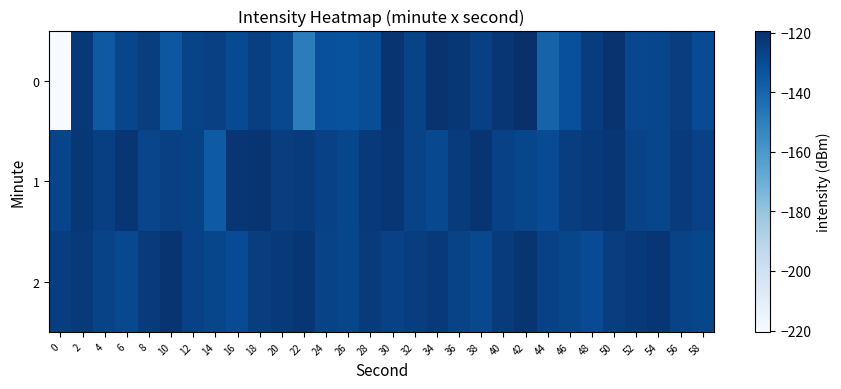

Between 52 and 30, which is larger?

30